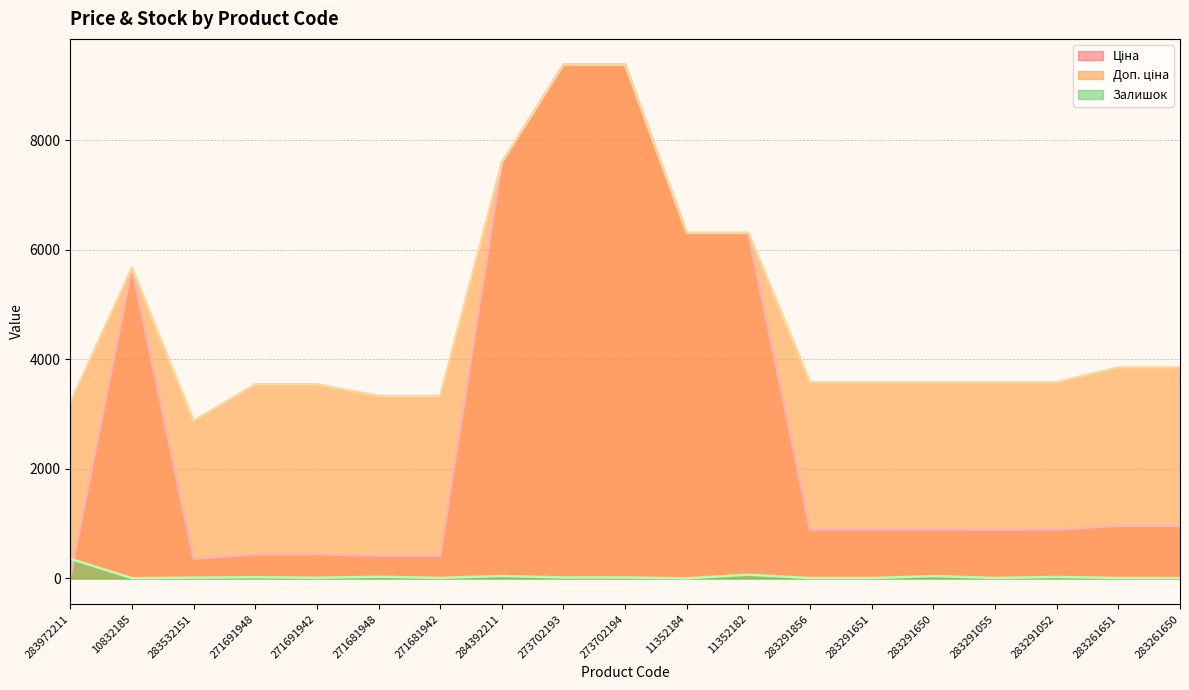

What is the total value across all series at 271691942?

4001.1